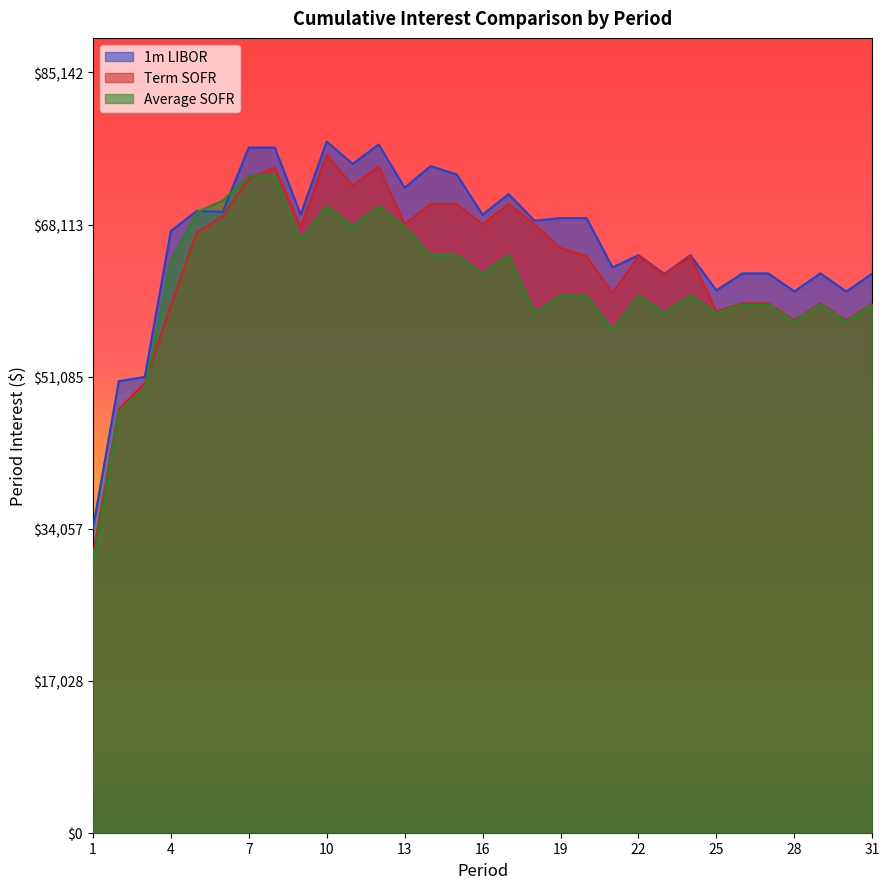

What are all the series names shown in the legend?

1m LIBOR, Term SOFR, Average SOFR